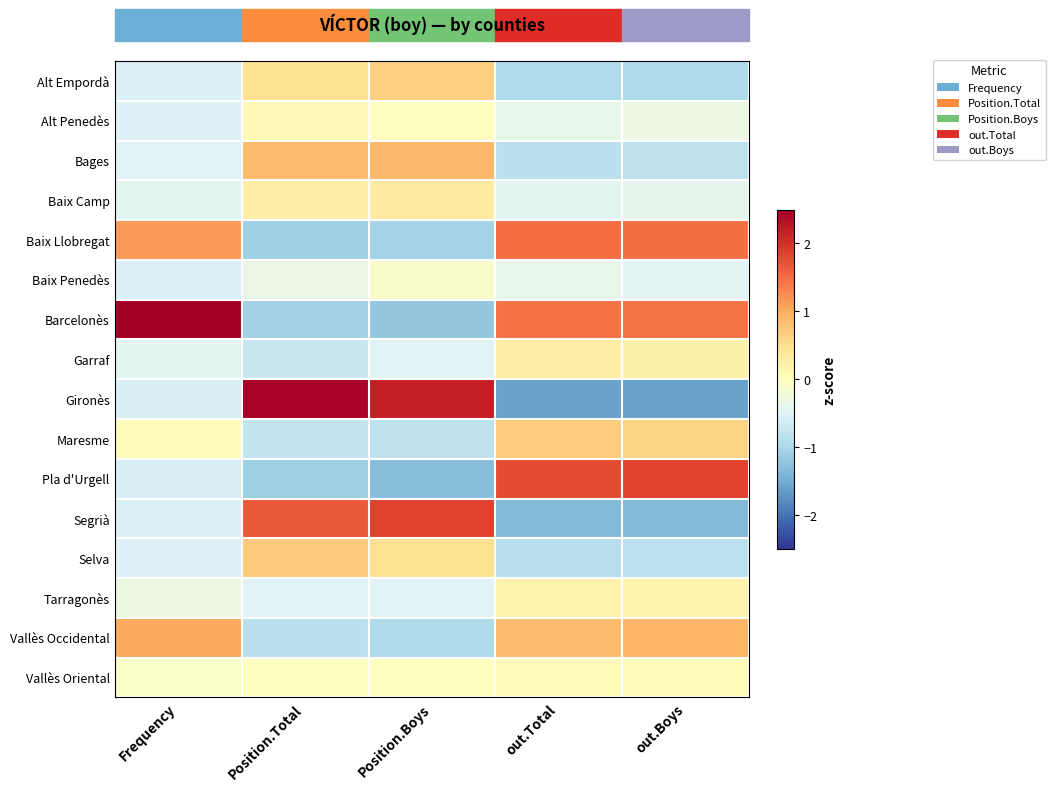

At which category does the chart reach its peak across all series?

Frequency